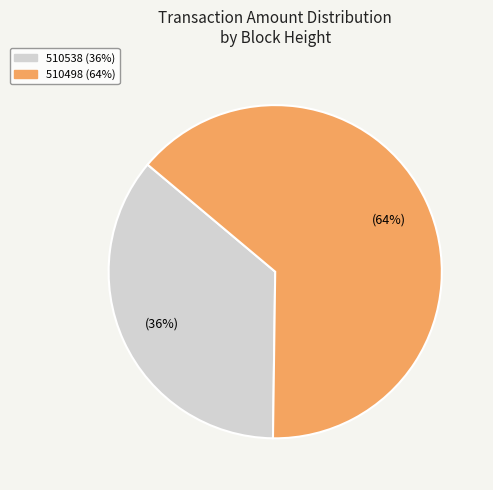

Between 510538 and 510498, which is larger?

510498